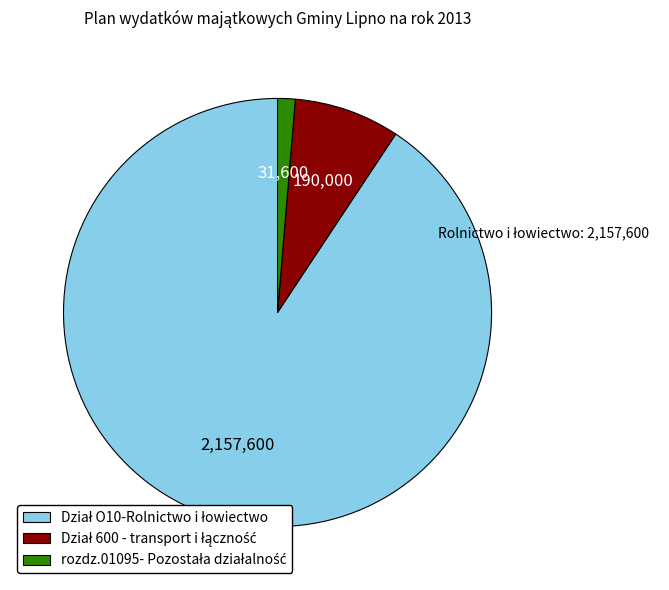

Does any single category account for the majority?

Yes